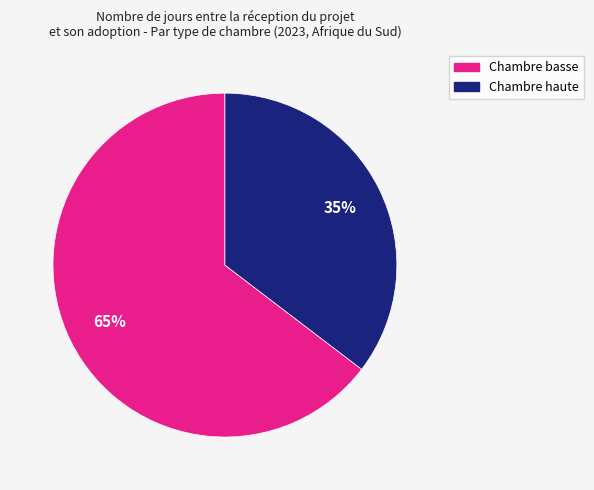

What is the ratio of the value at Chambre haute to the value at Chambre basse?

0.5